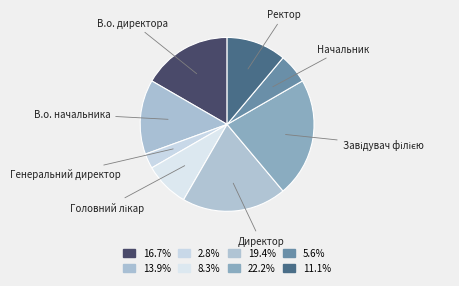

What is the ratio of the value at Начальник to the value at Генеральний директор?

2.0